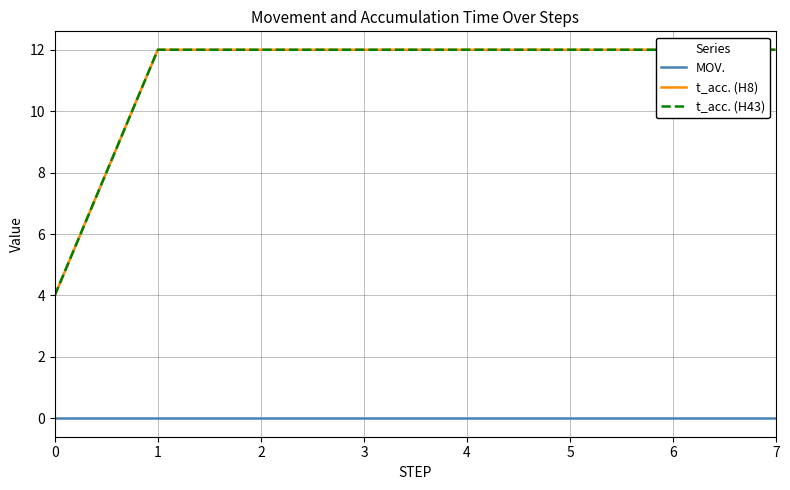

List the labels in order of MOV. value, largest first.

0, 1, 2, 3, 4, 5, 6, 7